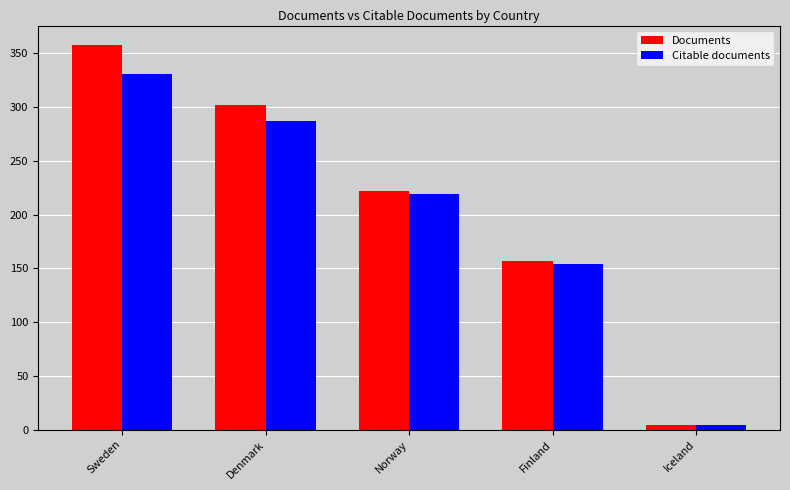

What is the difference between the highest and lowest values at Denmark?

15